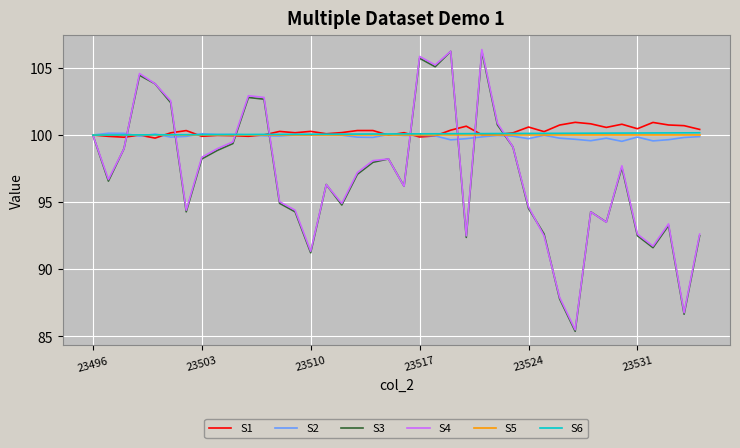

What is the highest value of the S1 series?

100.9